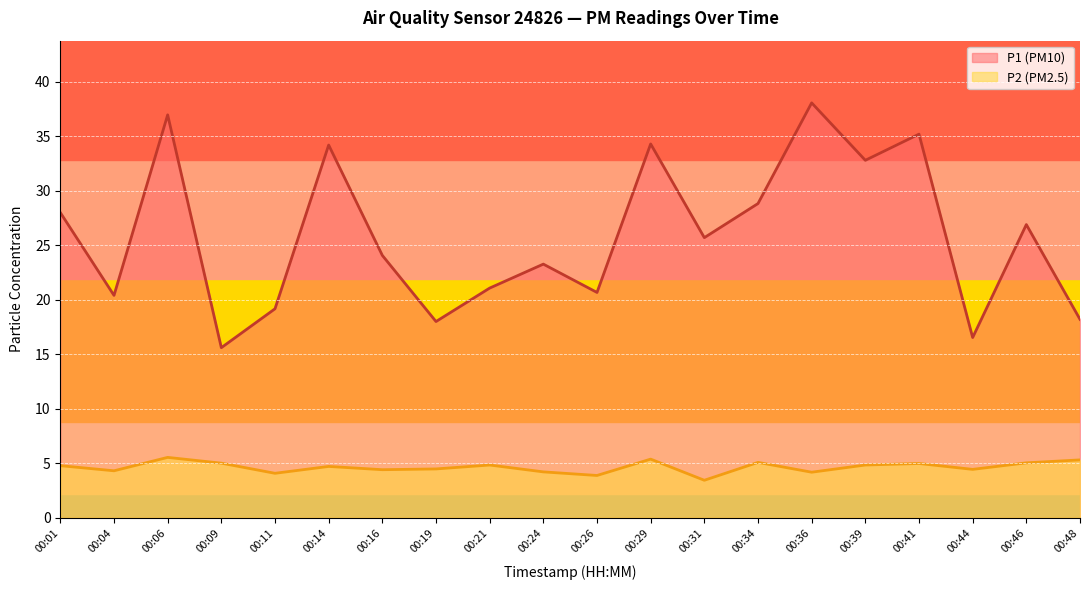

What is the average value of the P1 series?

25.9